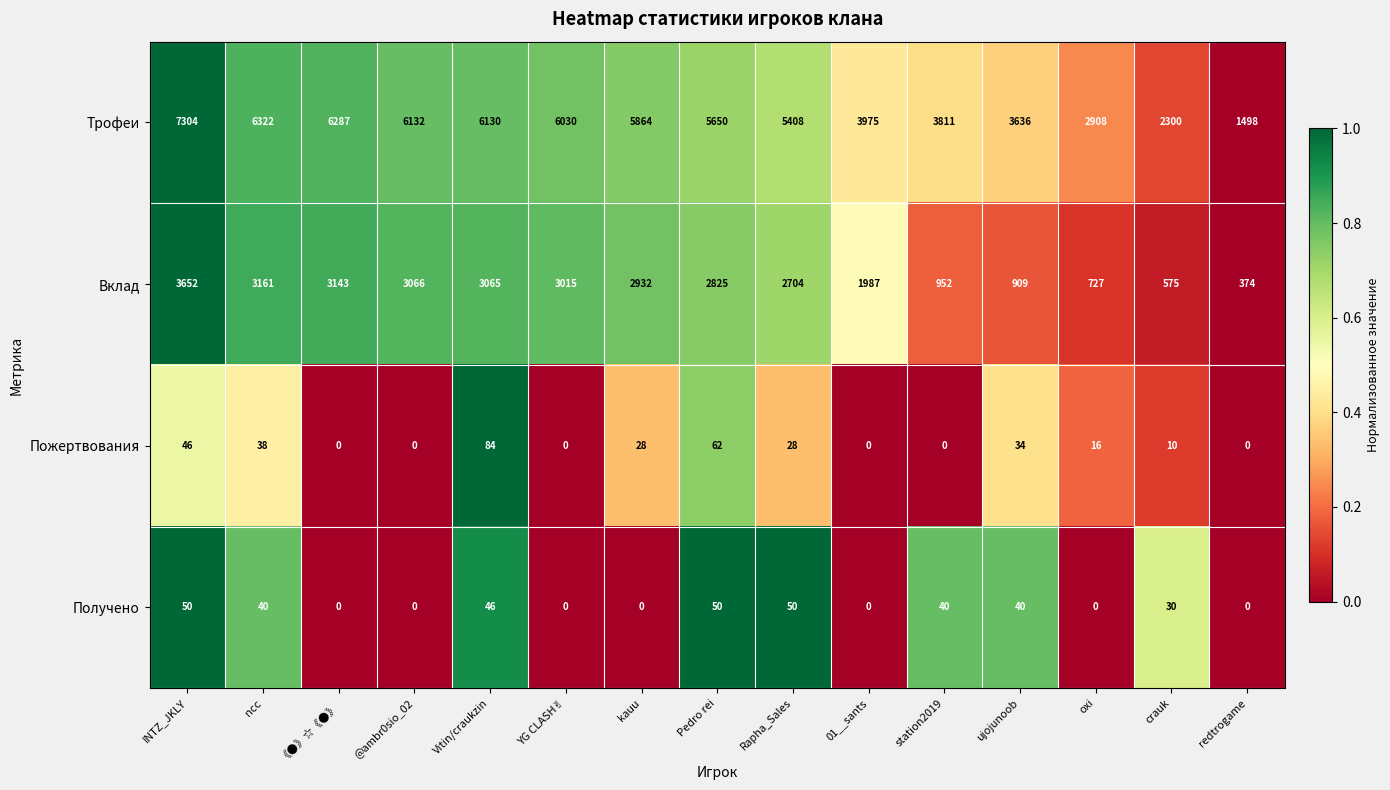

What is the greatest value displayed?

7304